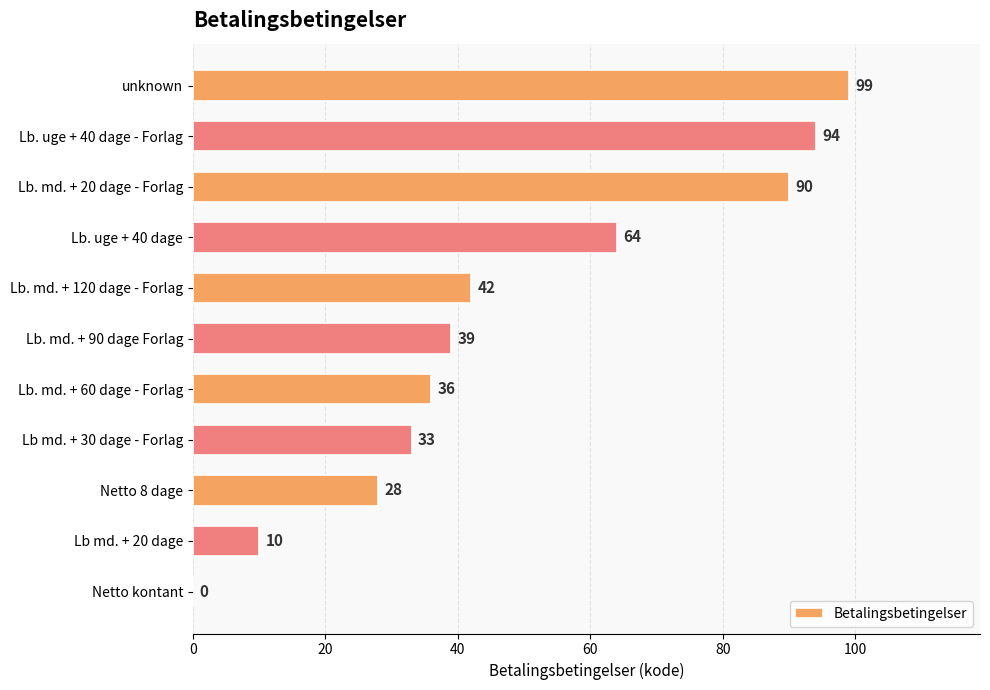

The chart shows a value of 99 at unknown. True or false?

True